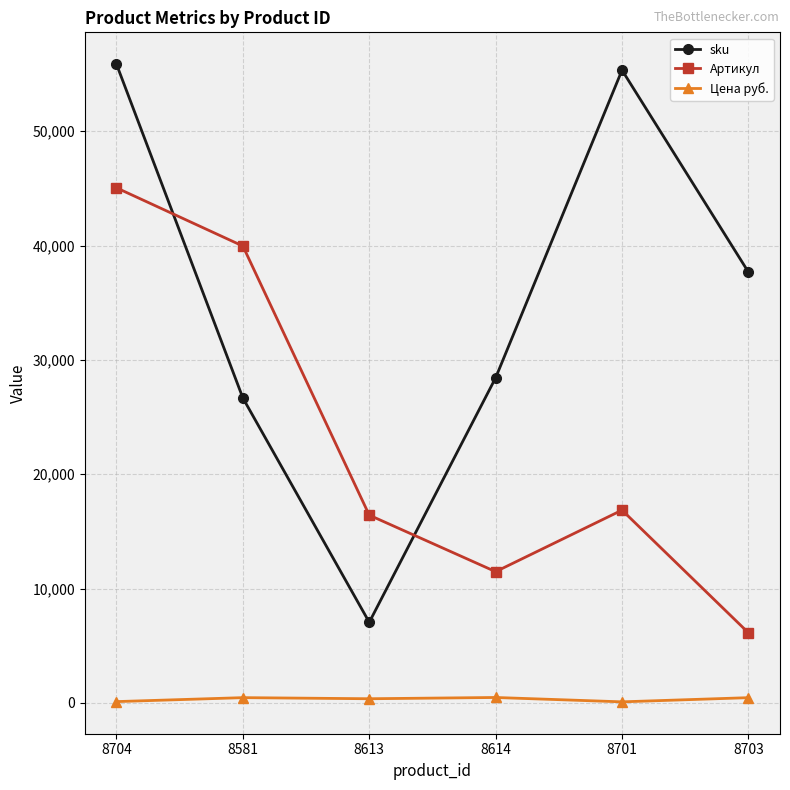

What position from the right is 8613?

4